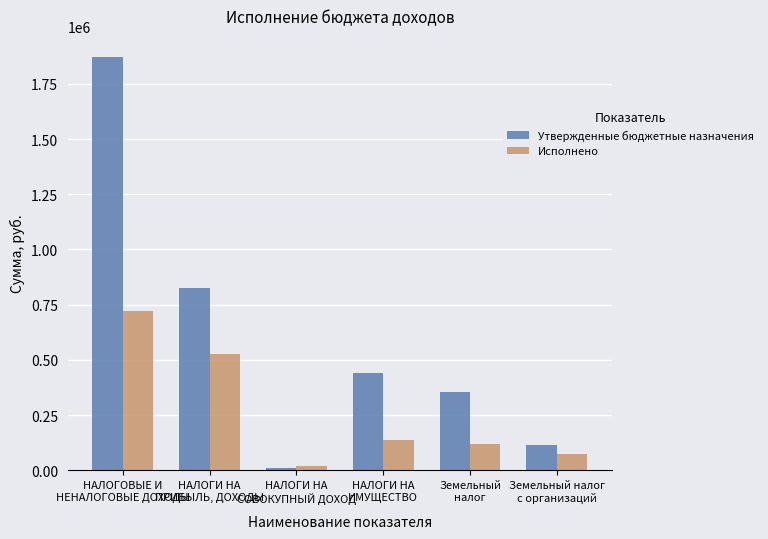

How many data points does each series have?

6